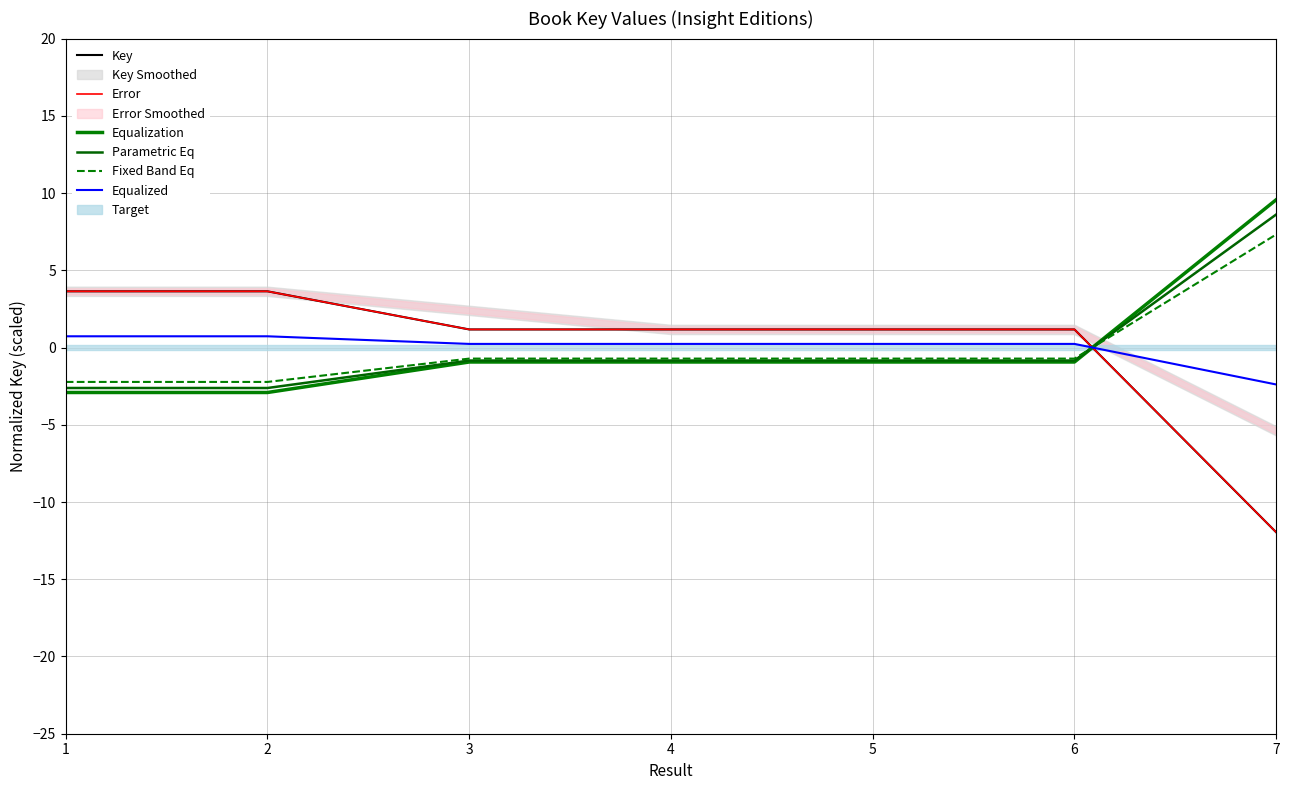

How many values in Parametric Eq are below zero?

6